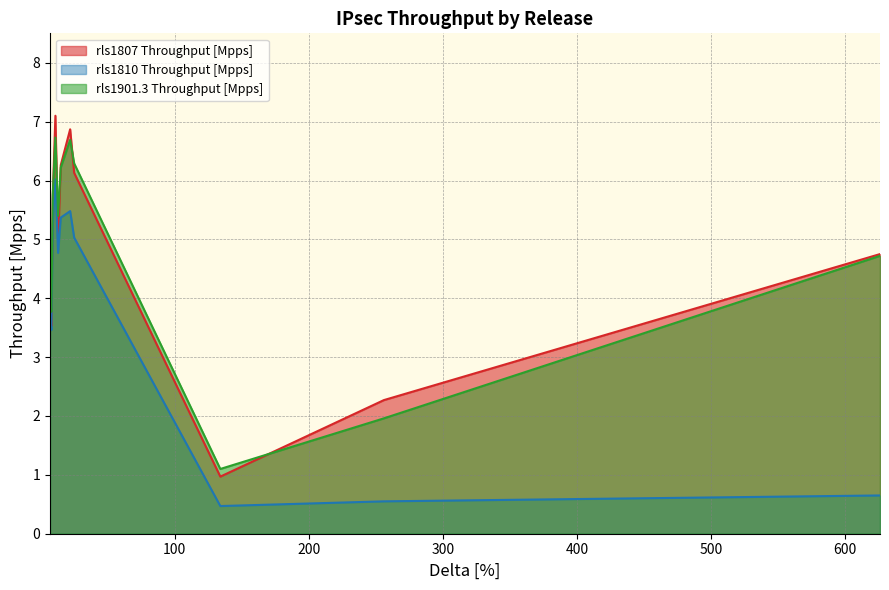

What is the smallest value displayed?

0.5